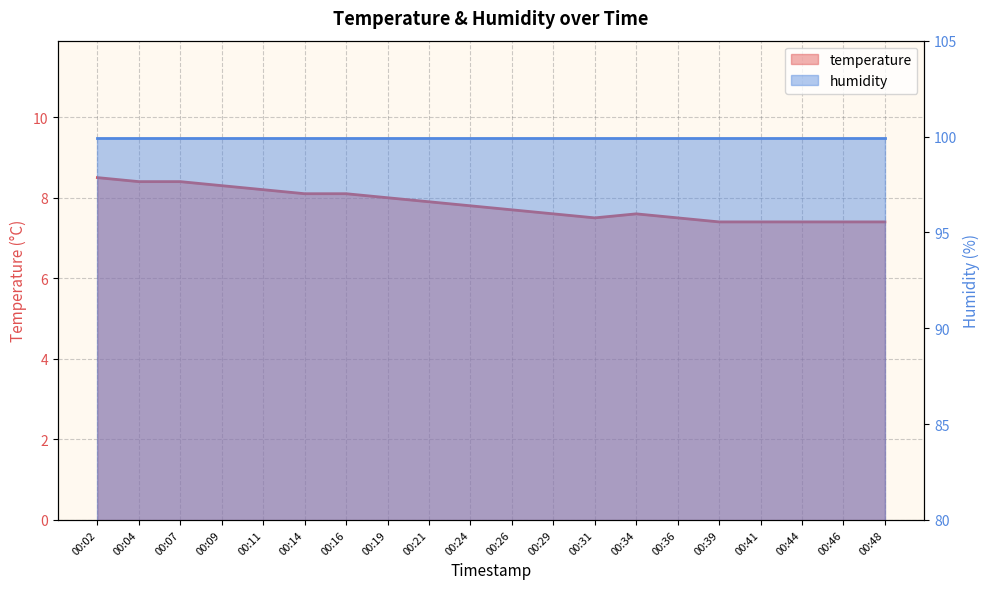

Between 00:46 and 00:16, which is larger?

00:16